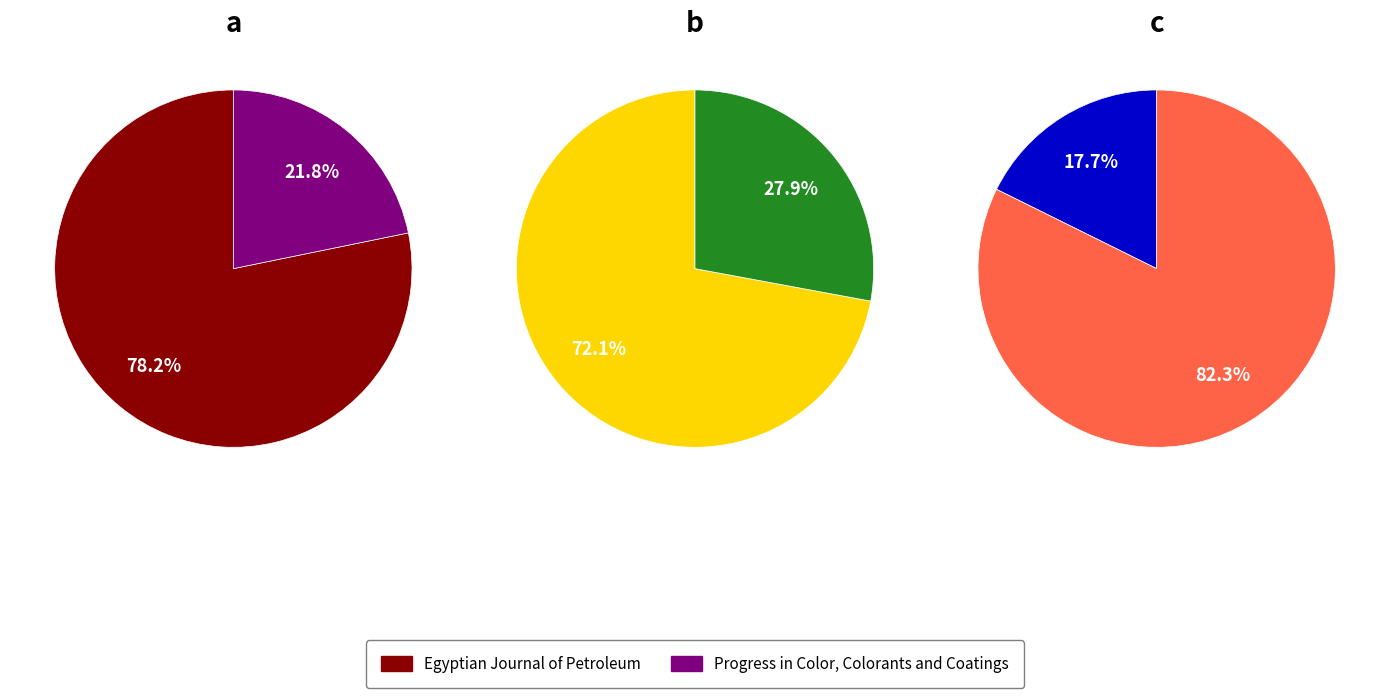

To the nearest percent, what percentage of the pie is Progress in Color, Colorants and Coatings?

22%